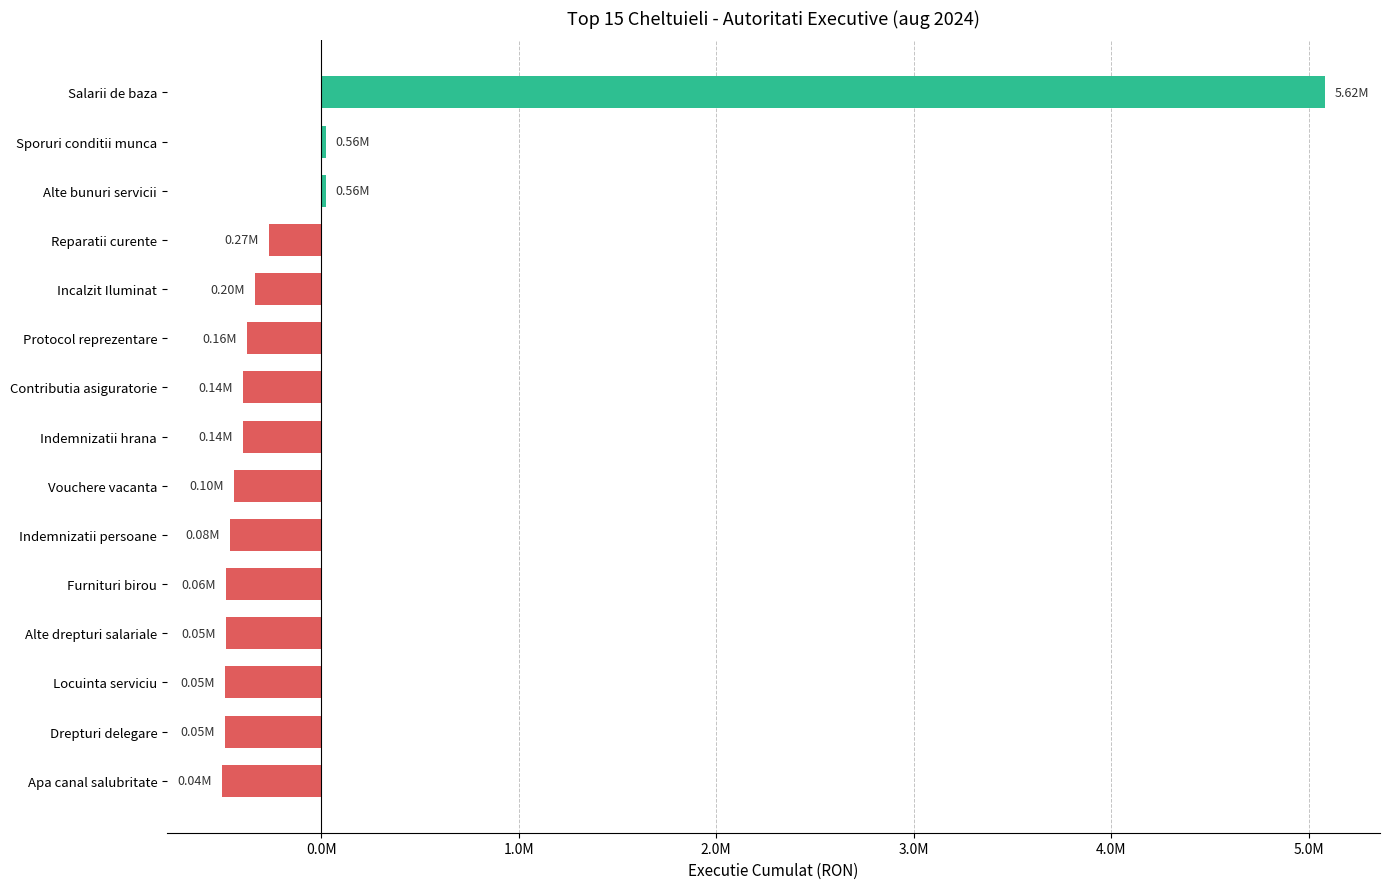

Does the chart contain any negative values?

Yes